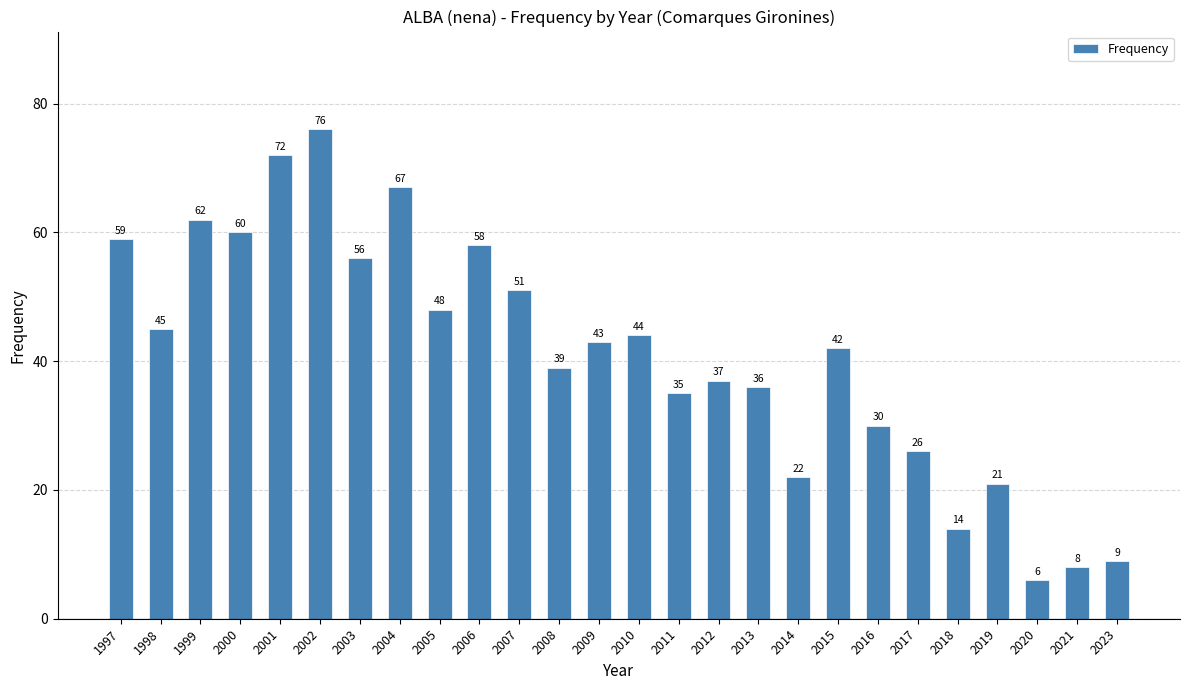

At which label is the value closest to 41?

2015